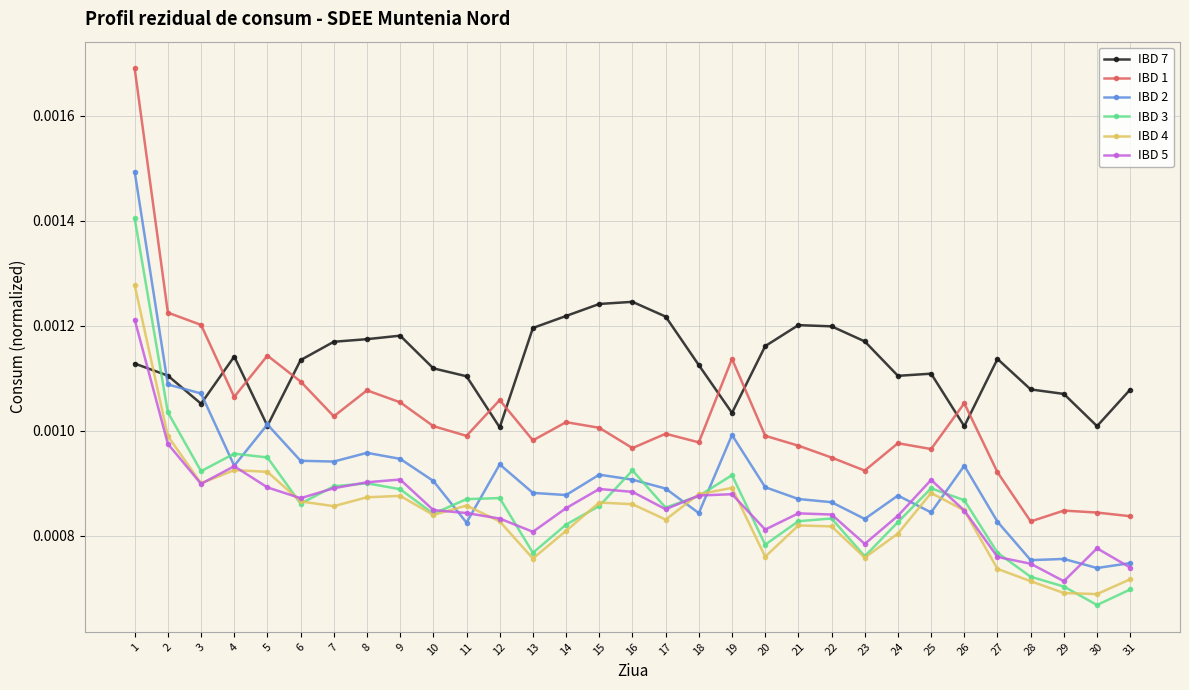

Is this an area chart (filled region under the line)?

No